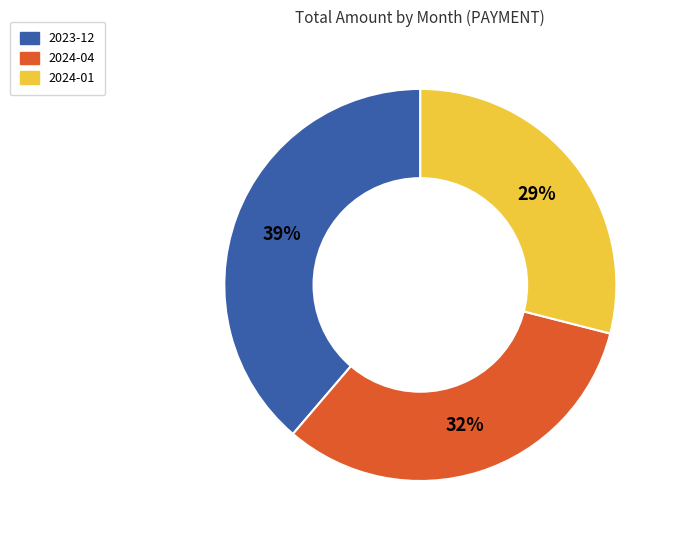

Is there a majority slice in this chart?

No